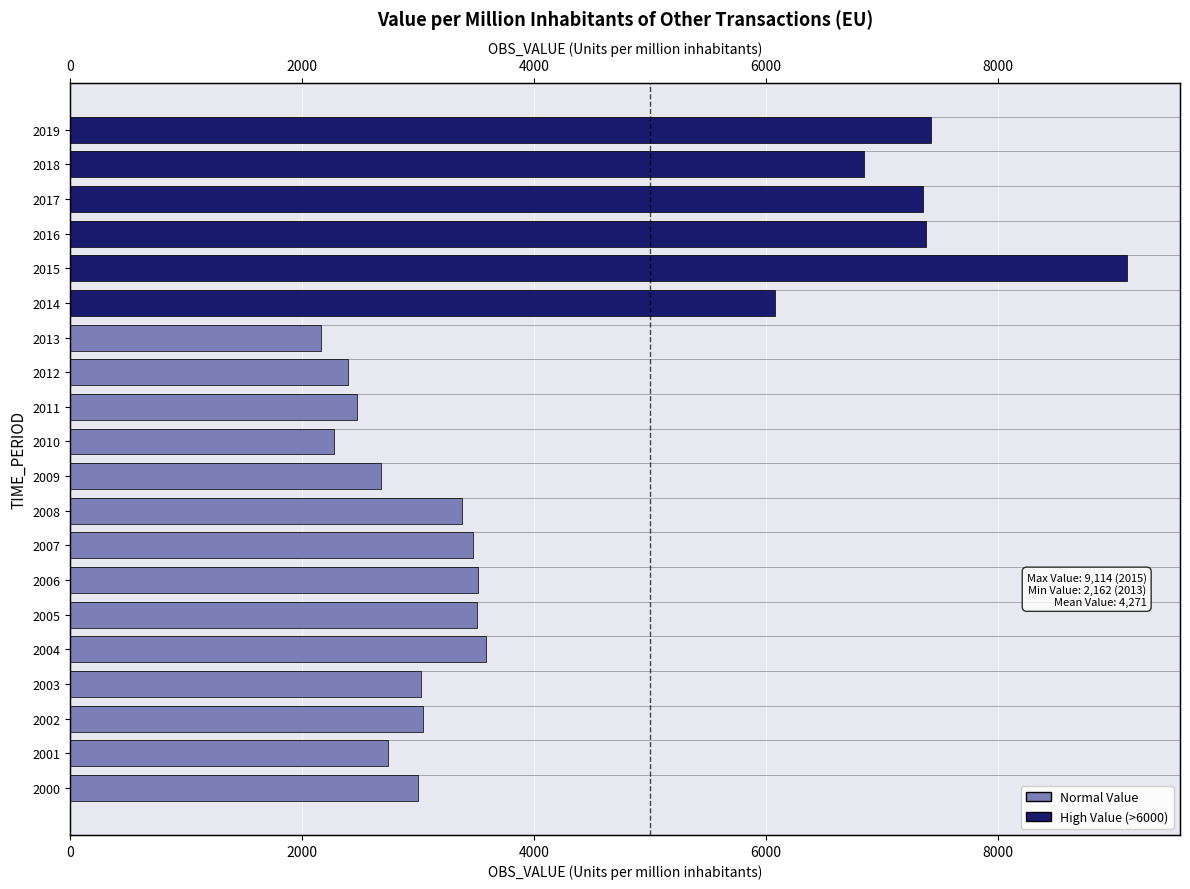

How many data points are above 3471?

10